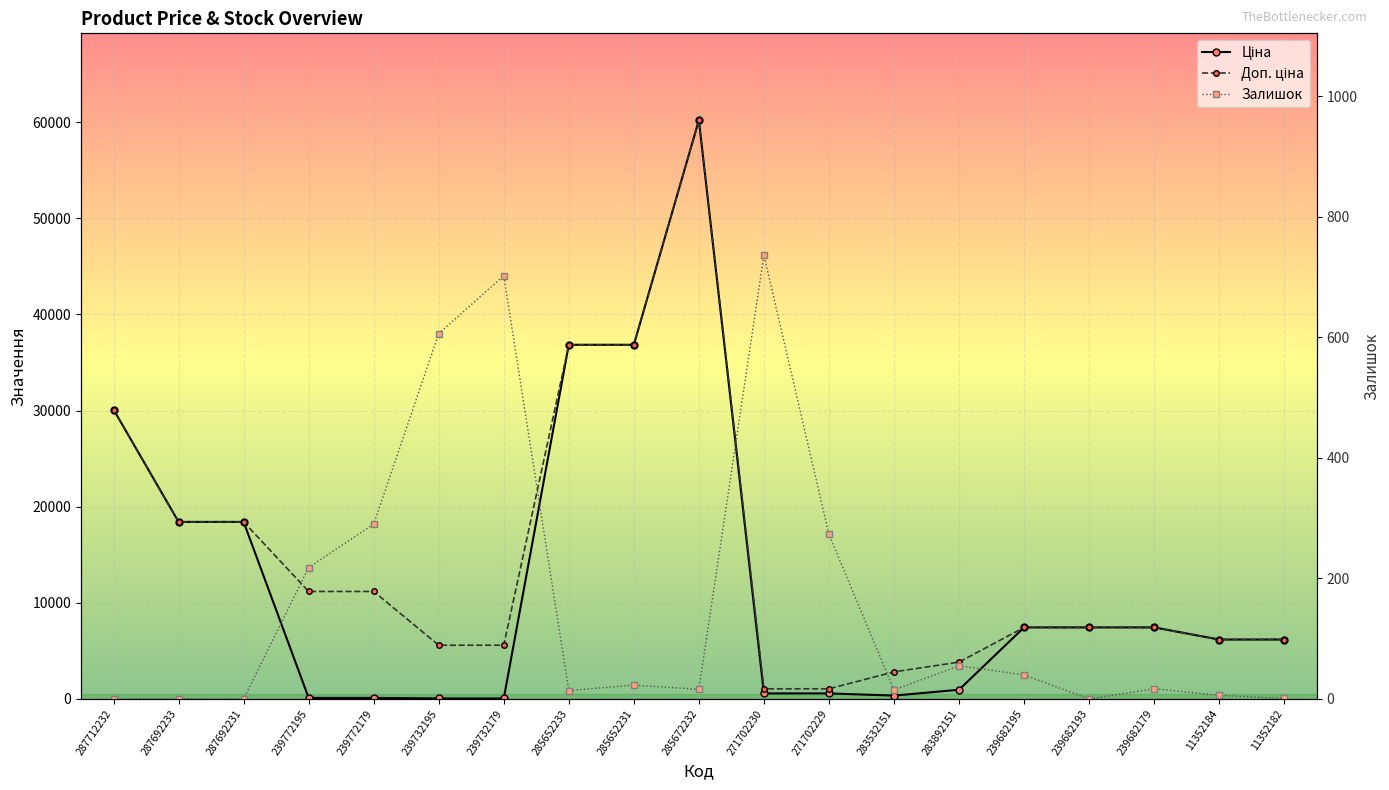

How many lines are shown in the chart?

3